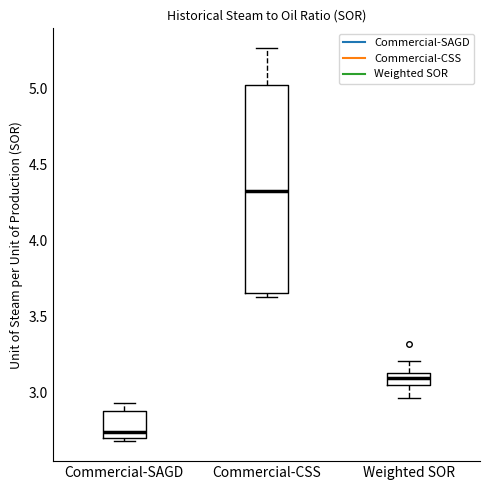

Comparing the boxes themselves (not the whiskers), which one is the tallest?

Commercial-CSS